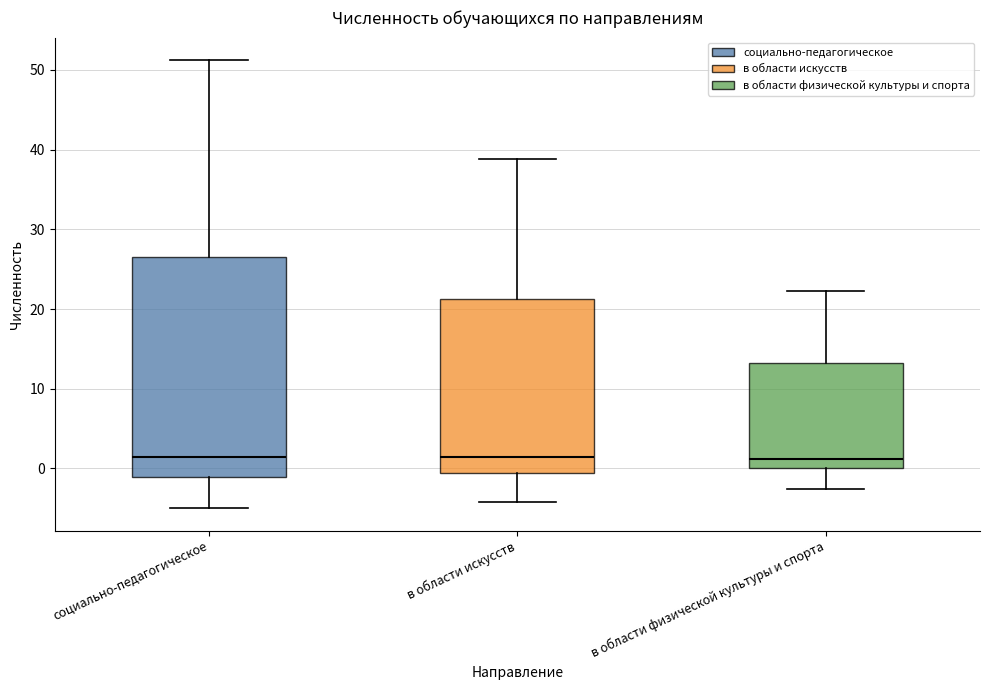

Reading left to right, read every box against the y-axis: the position of its median line, the range the box covers, and the ends of its whiskers. The values are not printed on the chart, so give them approximately, as read against the axis.

социально-педагогическое: median 1, box -1 to 27, whiskers -5 to 51
в области искусств: median 1, box -1 to 21, whiskers -4 to 39
в области физической культуры и спорта: median 1, box 0 to 13, whiskers -3 to 22